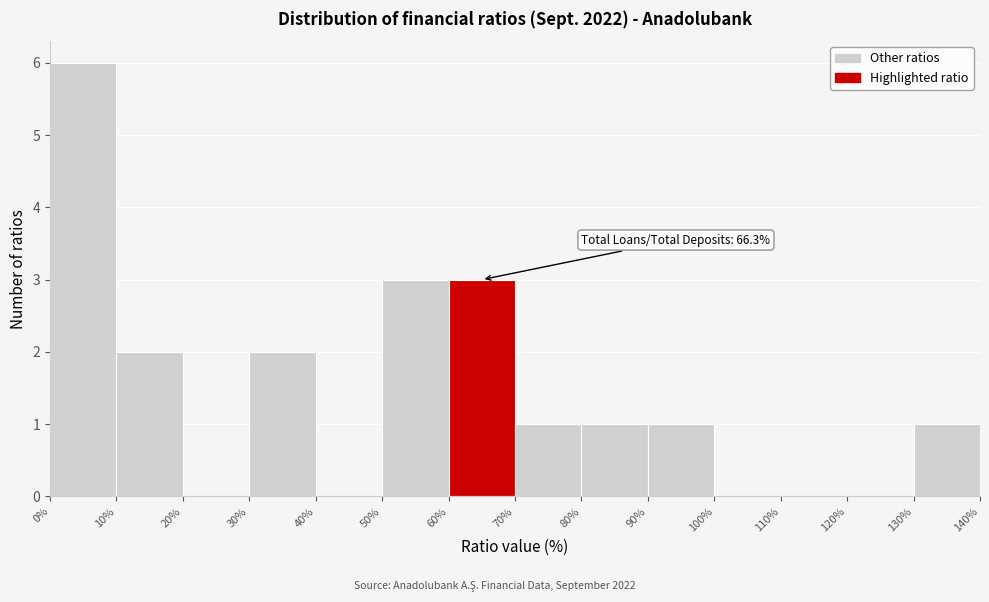

Over which range of the x-axis is the bar tallest?

0% to 10%